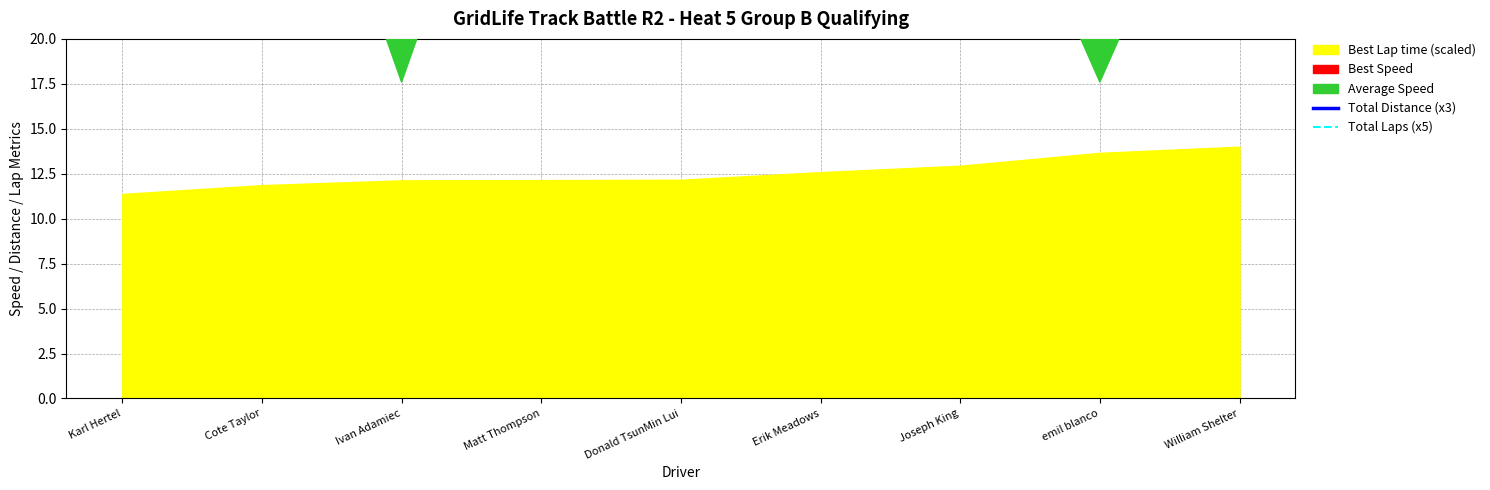

True or false: Total Laps (x5) and Total Distance (x3) cross at least once.

False